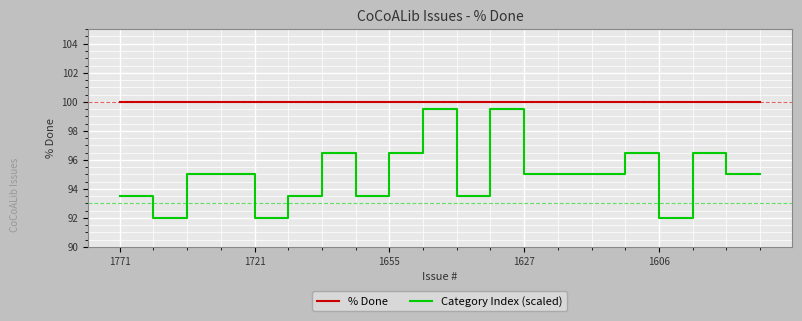

List the series in order of their peak value, lowest first.

Category Index (scaled), % Done